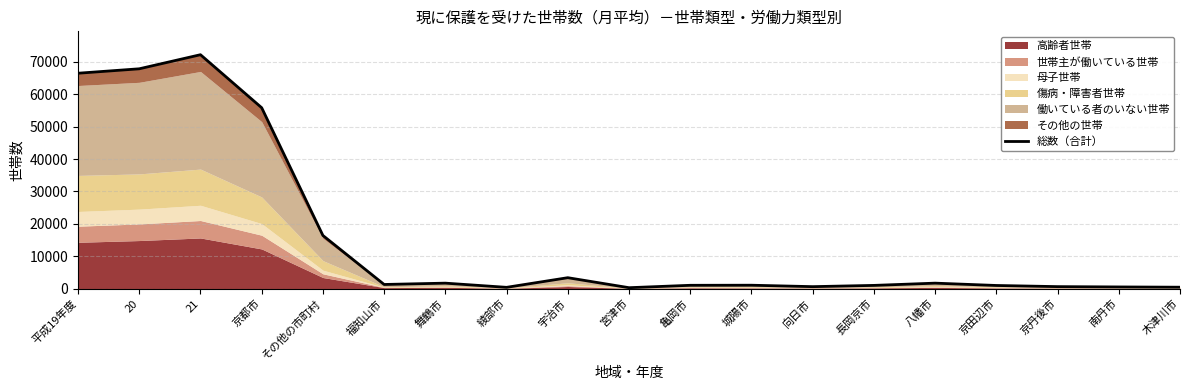

List the labels in order of value, smallest first.

宮津市, 綾部市, 木津川市, 南丹市, 向日市, 京丹後市, 京田辺市, 長岡京市, 亀岡市, 城陽市, 福知山市, 舞鶴市, 八幡市, 宇治市, その他の市町村, 京都市, 平成19年度, 20, 21